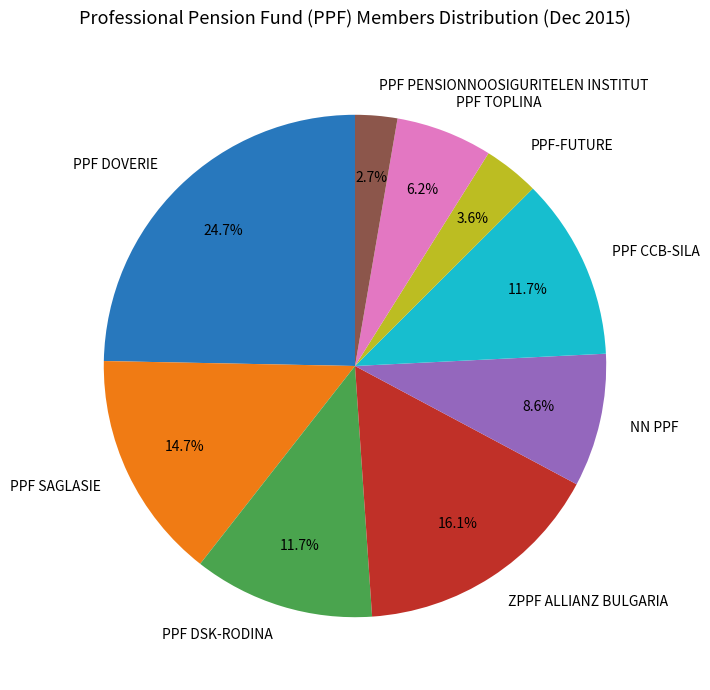

Is there any slice that represents more than half of the pie?

No